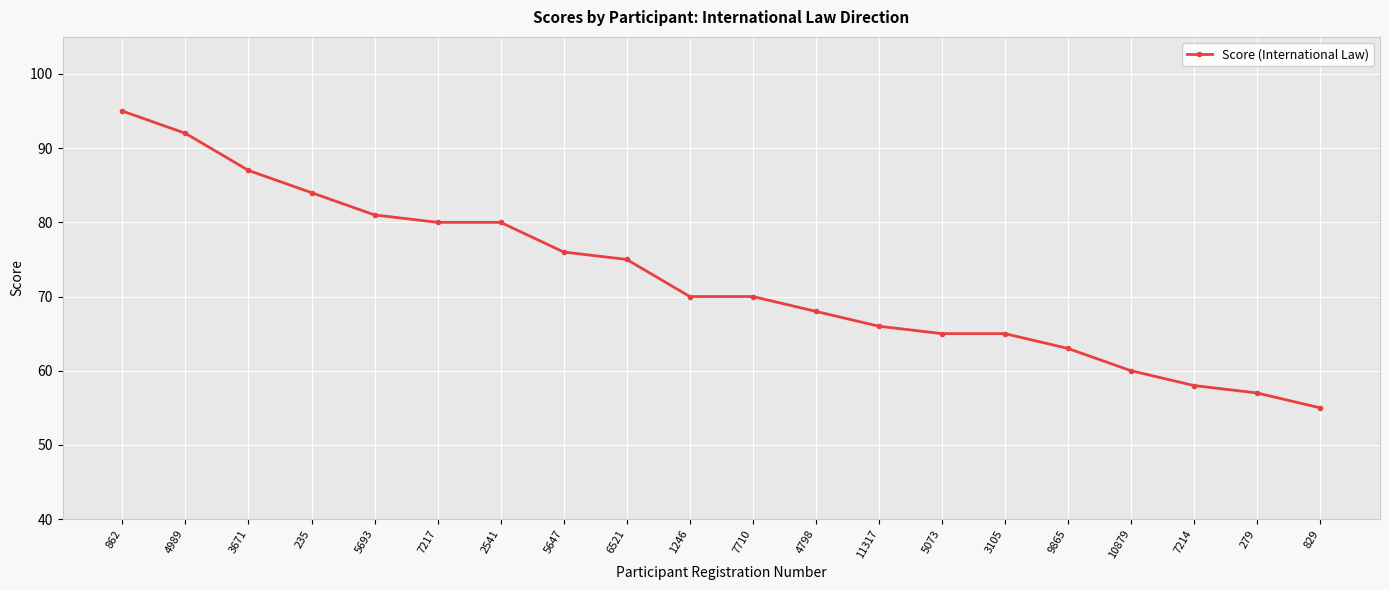

What is the change in value from 5693 to 11317?

-15